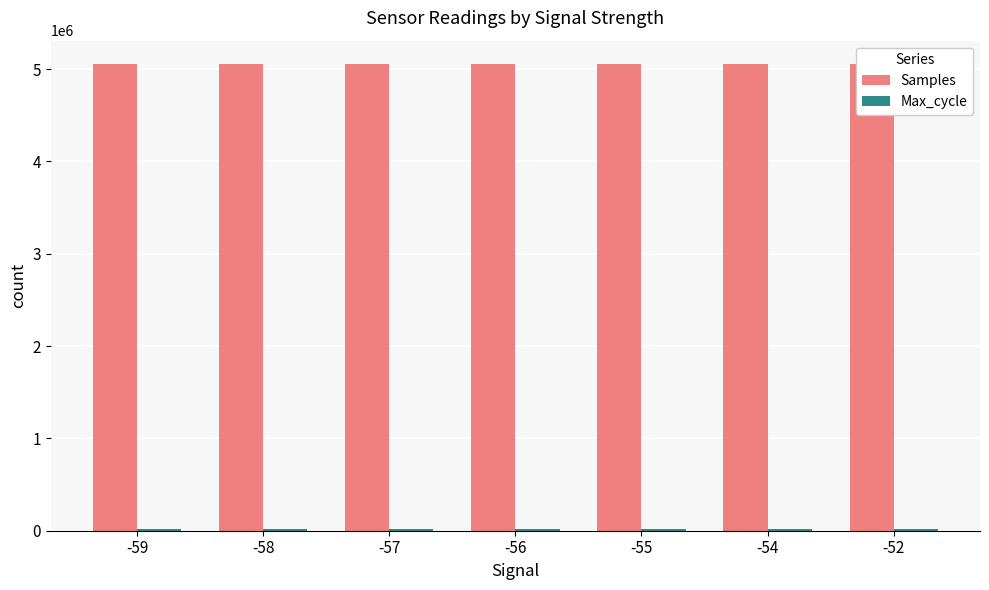

What is the sum of all Samples values?

35383651